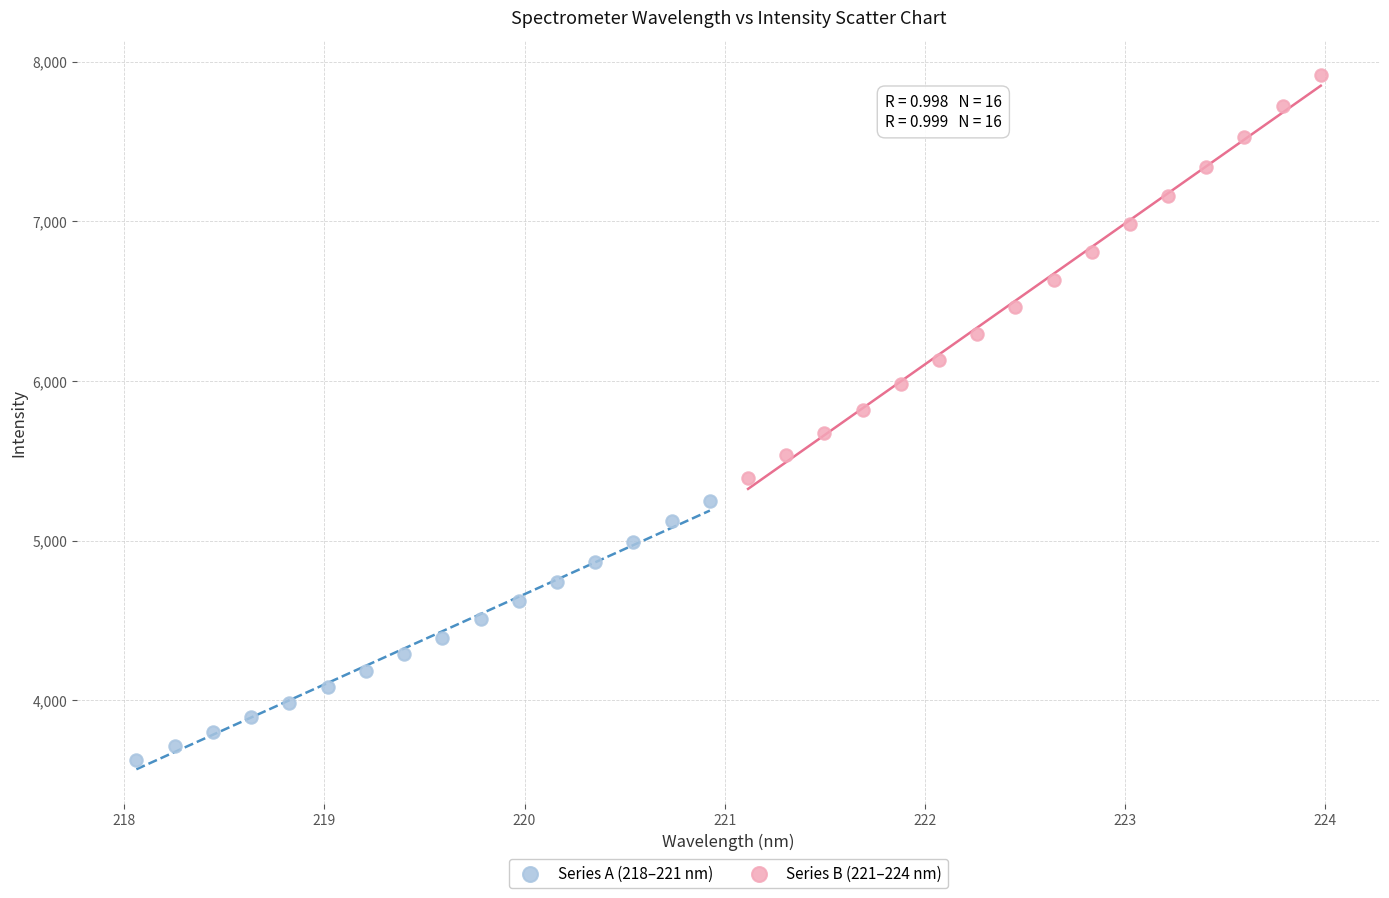

Which series has the largest Y range (max minus min)?

Series B (221–224 nm)